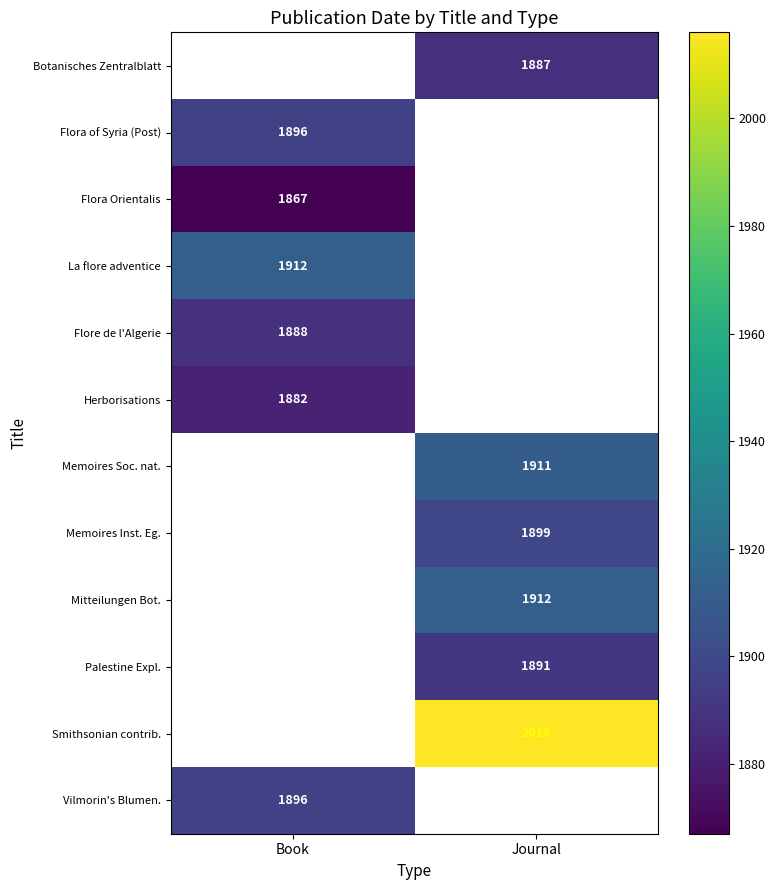

Is it true that Mitteilungen Bot. equals 1912 at Journal?

True